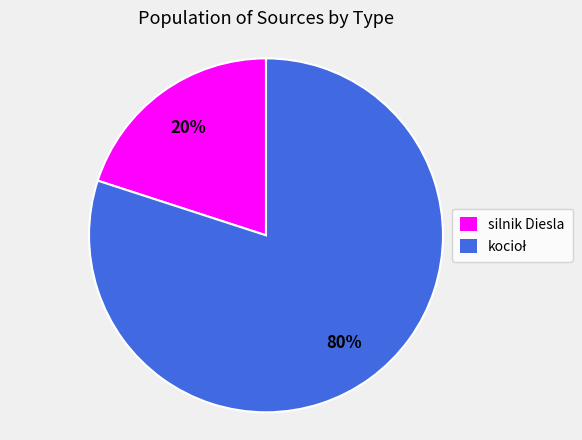

True or false: silnik Diesla accounts for 20% of the total.

True